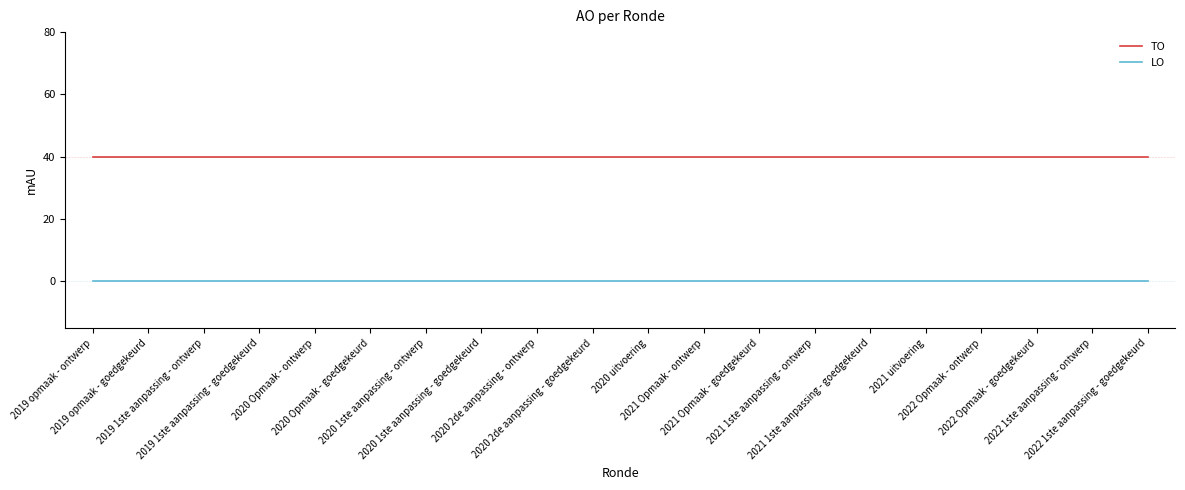

True or false: TO has a value of 20 at 2020 2de aanpassing - goedgekeurd.

False